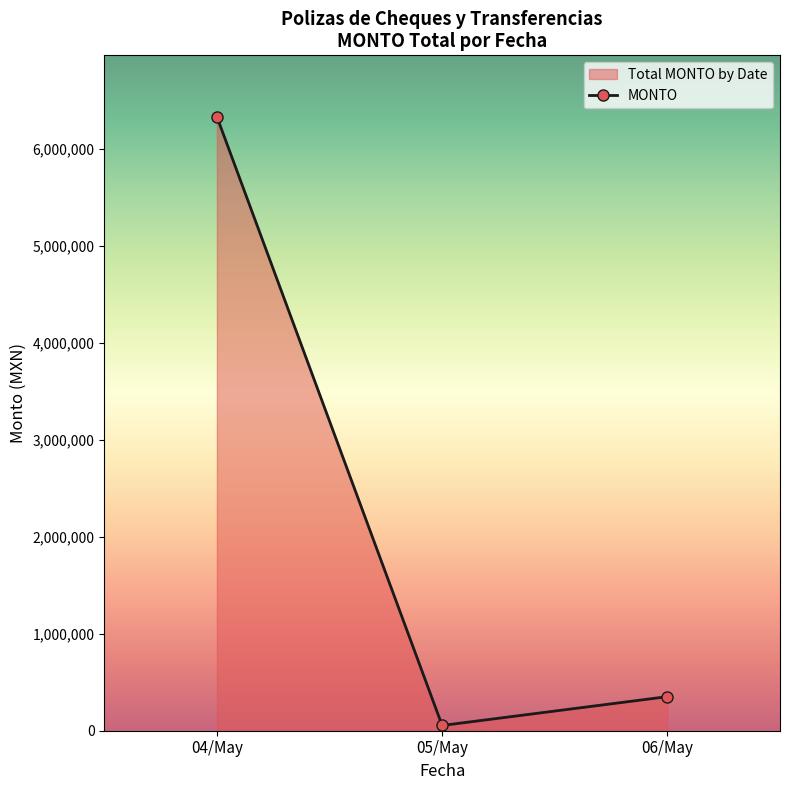

Which category has the highest value across all series?

04/May